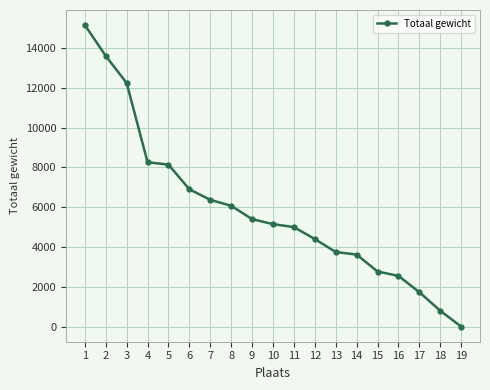

Reading right to left, extract all data points from this chart.

19=0	18=800	17=1730	16=2550	15=2770	14=3620	13=3750	12=4400	11=5000	10=5150	9=5400	8=6070	7=6370	6=6900	5=8140	4=8260	3=12240	2=13600	1=15150